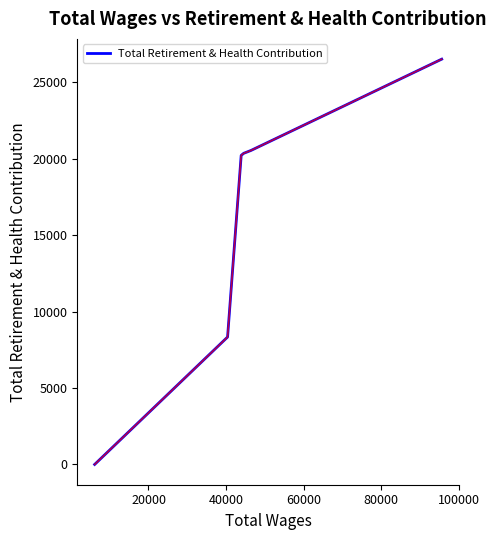

What is the difference between the maximum and minimum values?

26528